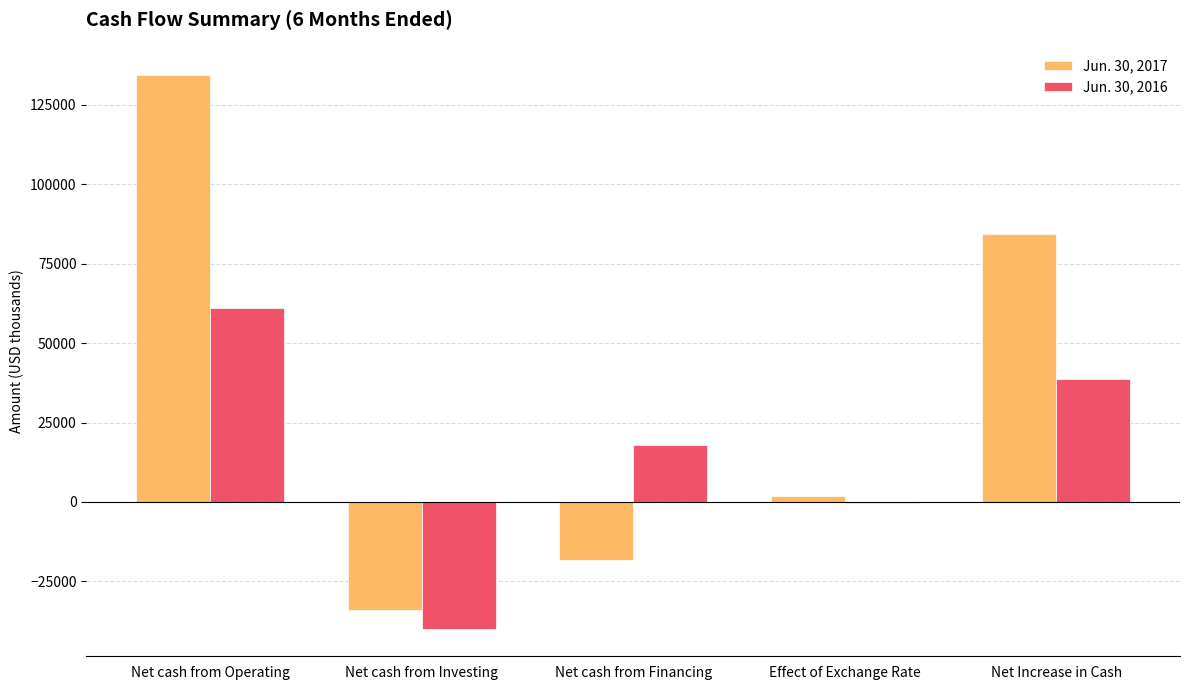

What is the maximum value shown in the chart?

134531